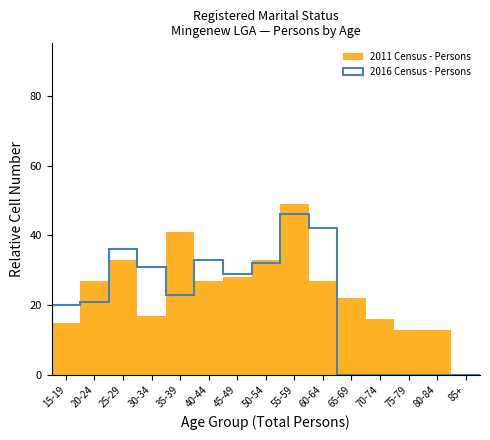

Reading right to left, list all the values displayed in this chart.

85+=0	80-84=13	75-79=13	70-74=16	65-69=22	60-64=27	55-59=49	50-54=33	45-49=28	40-44=27	35-39=41	30-34=17	25-29=33	20-24=27	15-19=15